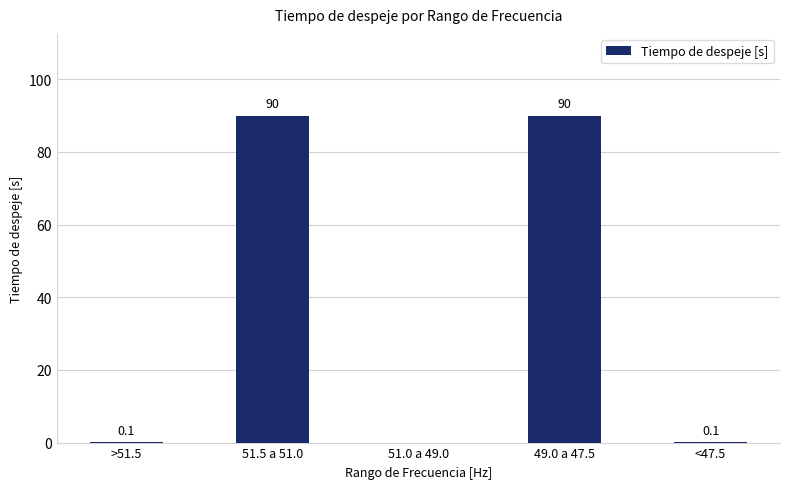

Count the number of categories in the chart.

5